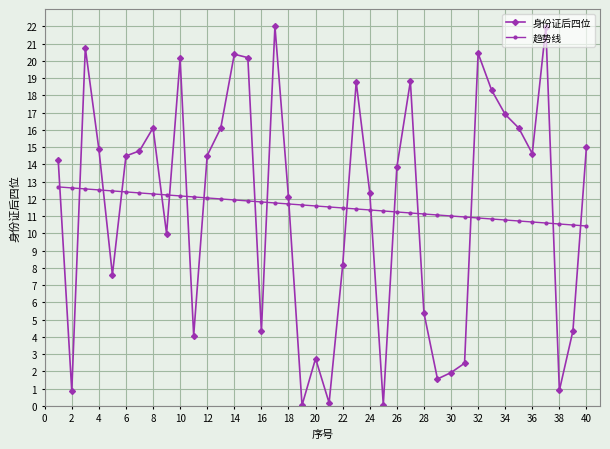

How many distinct data groups are displayed?

2